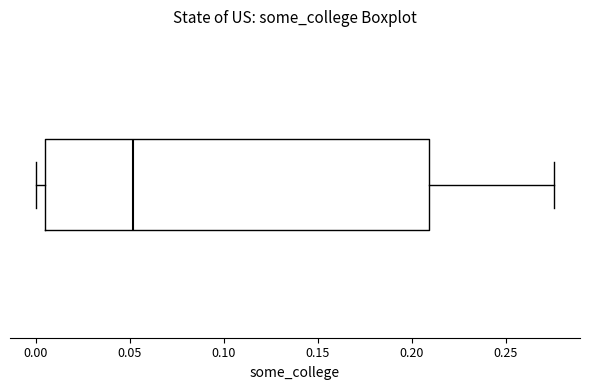

Where is the right edge of the box on the x-axis? The values are not printed on the chart, so give them approximately, as read against the axis.

0.210